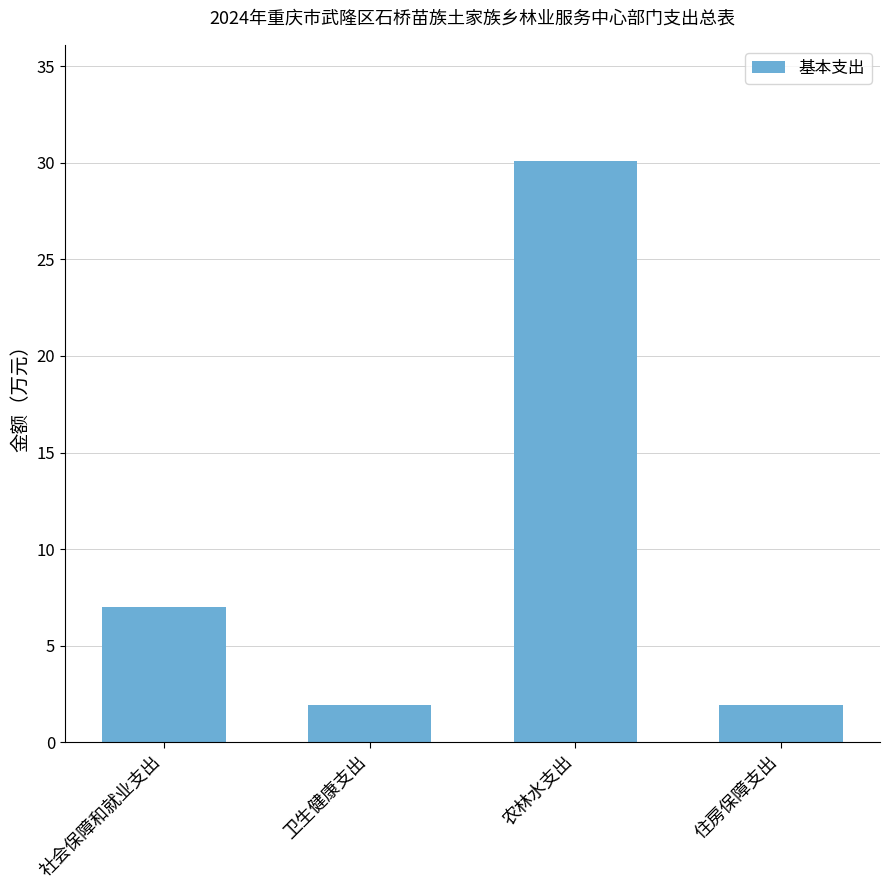

What is the change in value from 卫生健康支出 to 农林水支出?

+28.1